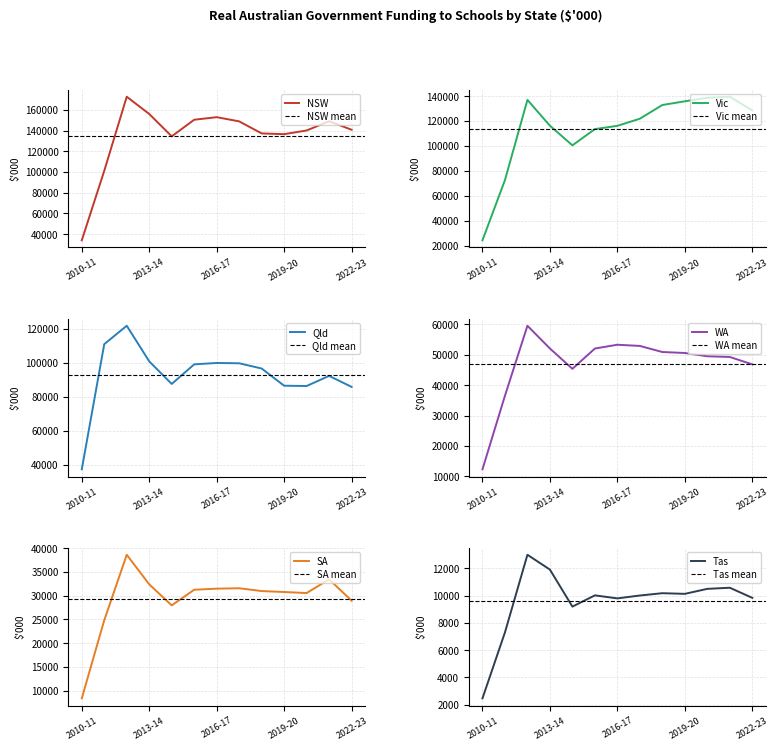

Which has a higher value, 2011-12 or 2019-20?

2019-20